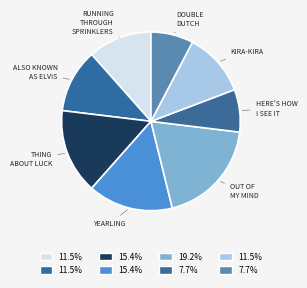

Count the number of slices in the pie.

8